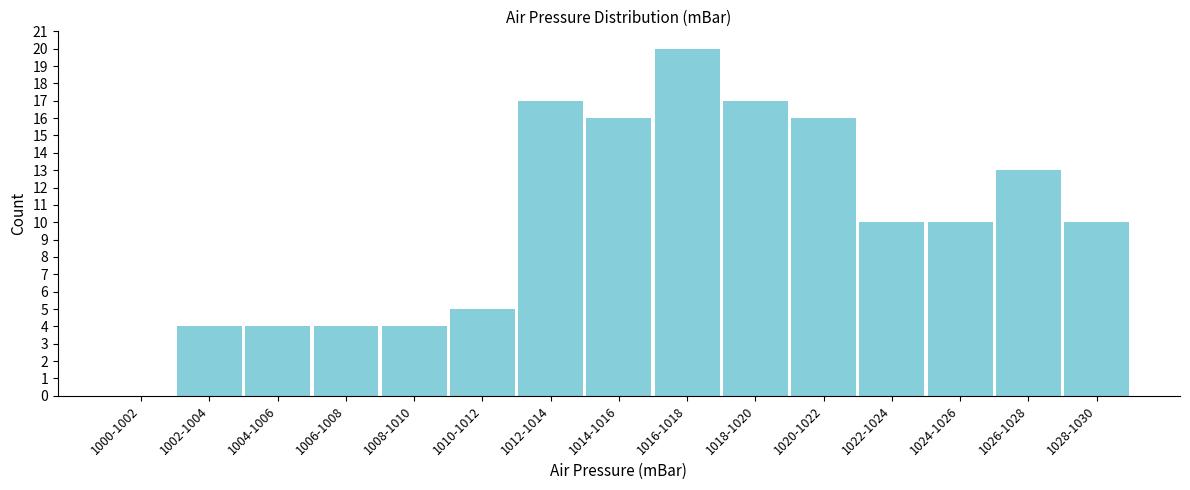

Reading left to right, extract all data points from this chart.

1000-1002=0	1002-1004=4	1004-1006=4	1006-1008=4	1008-1010=4	1010-1012=5	1012-1014=17	1014-1016=16	1016-1018=20	1018-1020=17	1020-1022=16	1022-1024=10	1024-1026=10	1026-1028=13	1028-1030=10